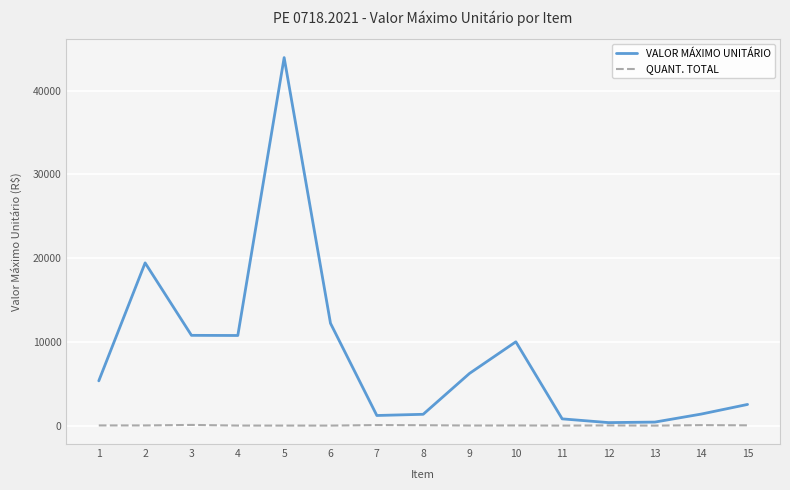

Which series has the widest spread of values?

VALOR MÁXIMO UNITÁRIO